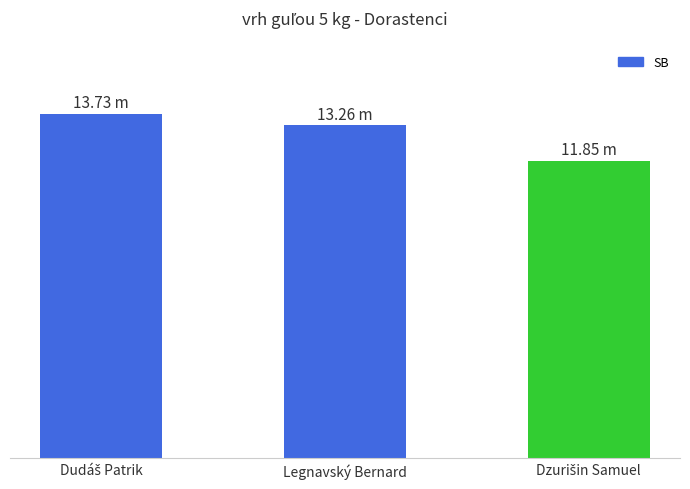

Are the bars grouped side by side (vs. stacked)?

No